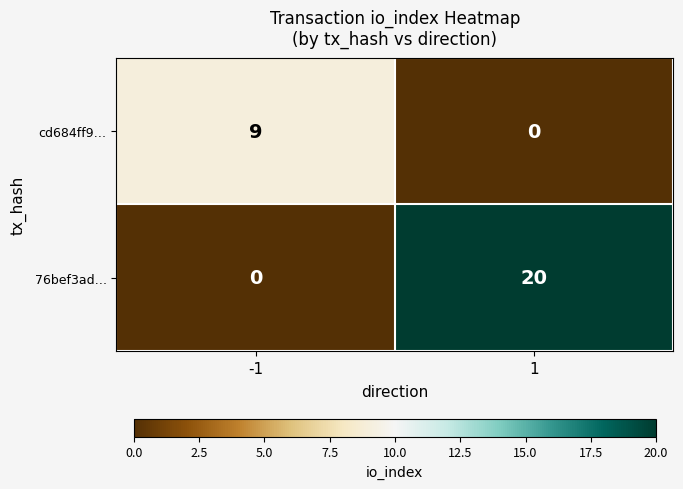

The 76bef3ad… series shows 0 at -1. True or false?

True